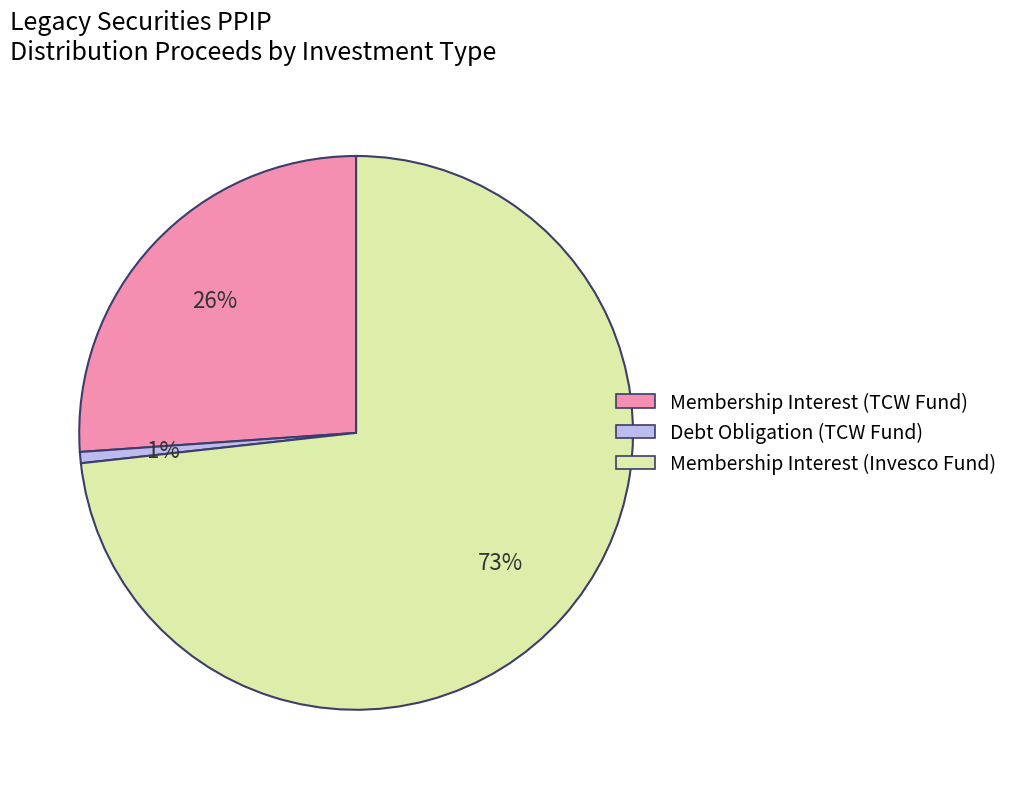

Which slice is the largest?

Membership Interest (Invesco Fund)